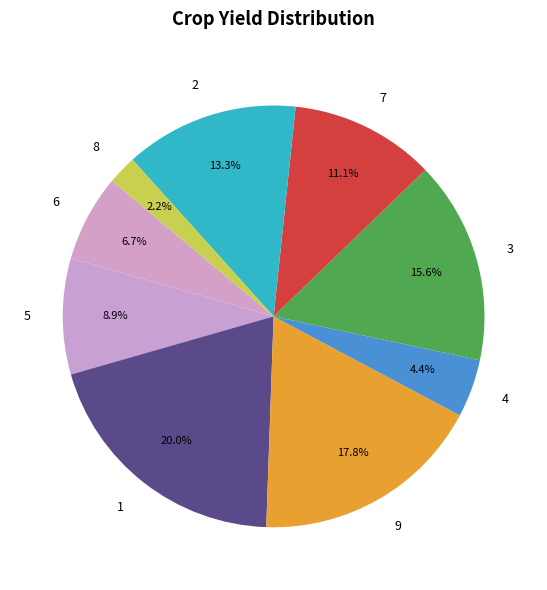

Rank the categories by value from highest to lowest.

1, 9, 3, 2, 7, 5, 6, 4, 8